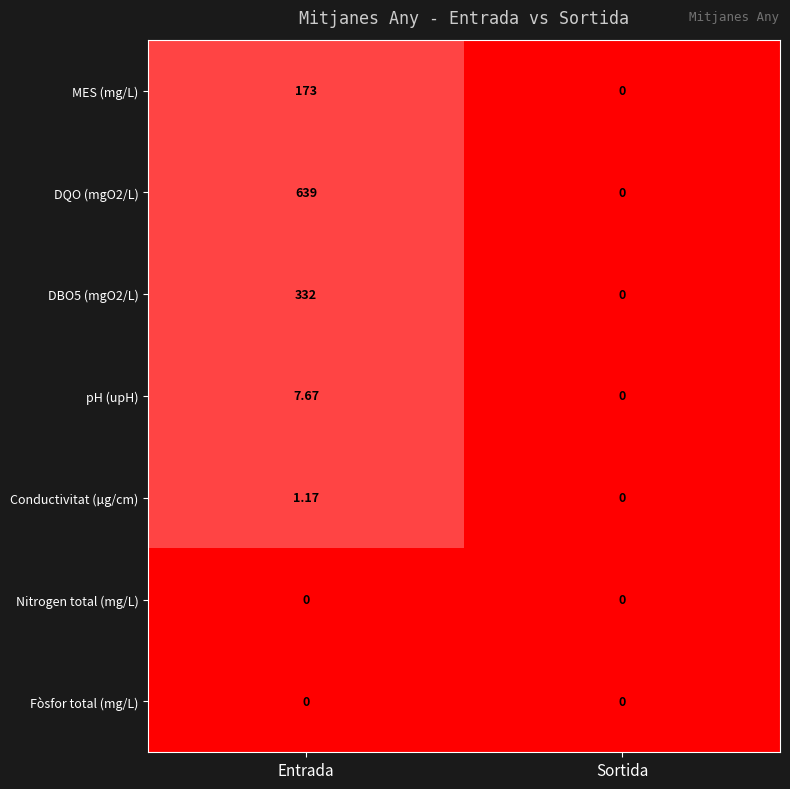

Where is Conductivitat (µg/cm) nearest to the value 0?

Sortida